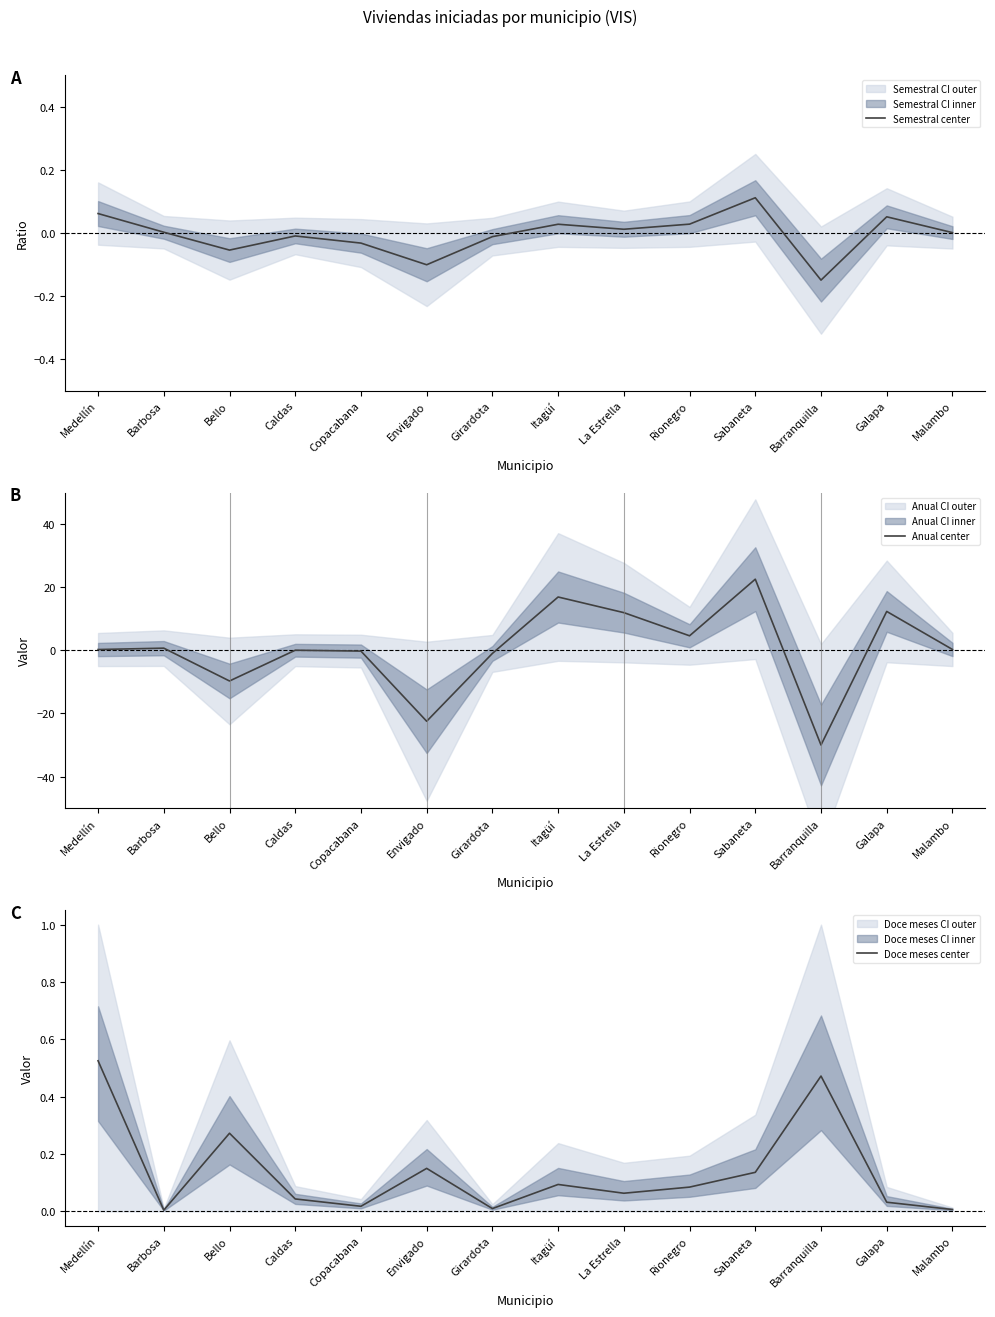

Where is the first local maximum for Doce meses center?

Bello